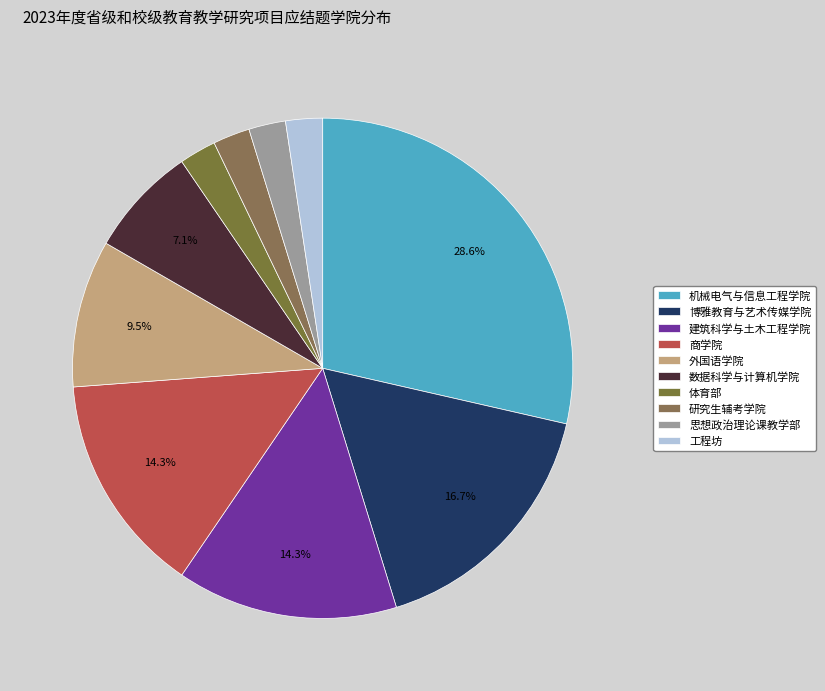

What is the total percentage of 建筑科学与土木工程学院 and 博雅教育与艺术传媒学院?

31.0%